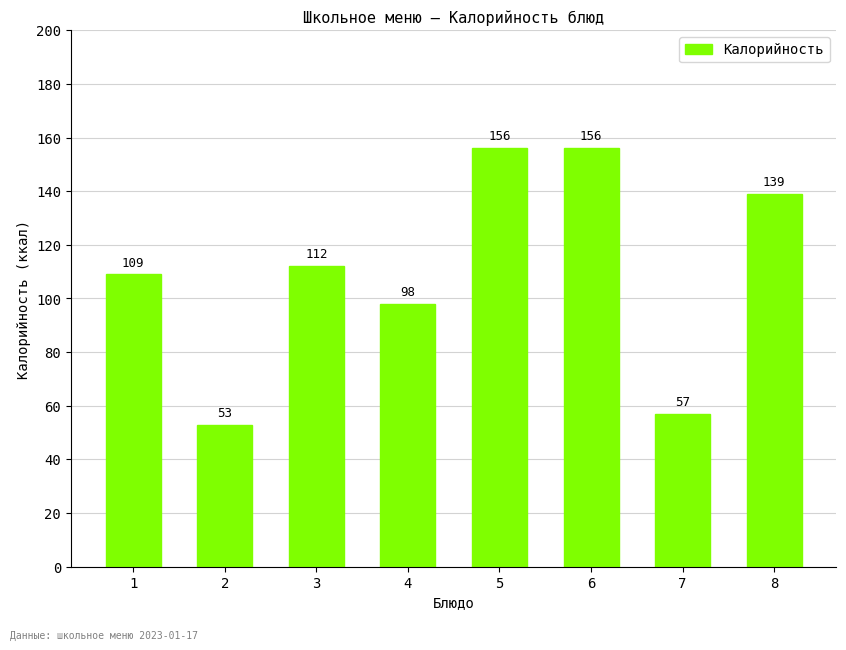

What is the average value?

110